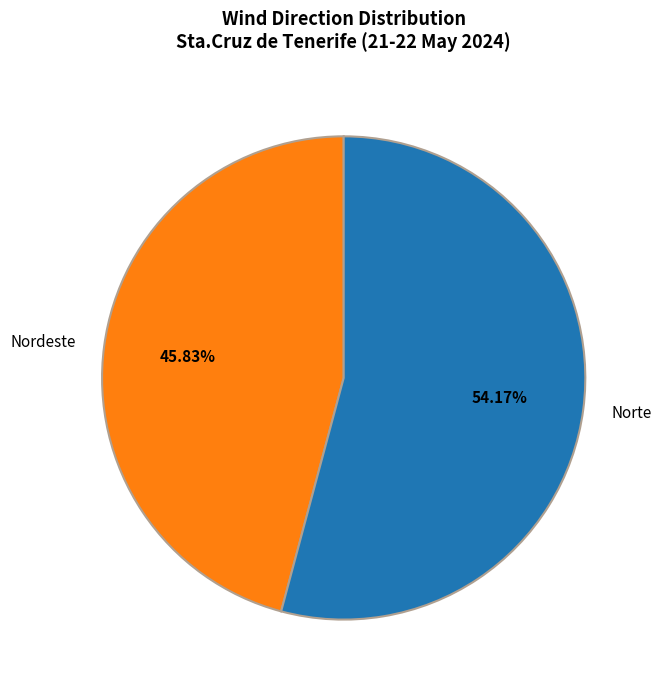

Count the number of slices in the pie.

2